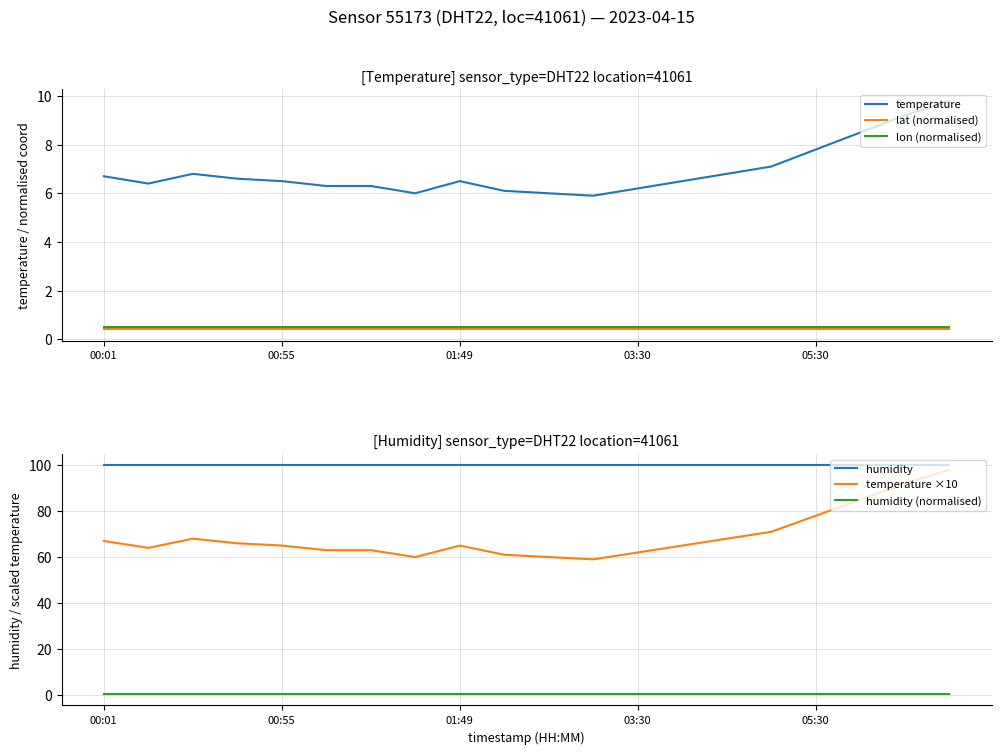

At which label does humidity reach its peak?

00:01